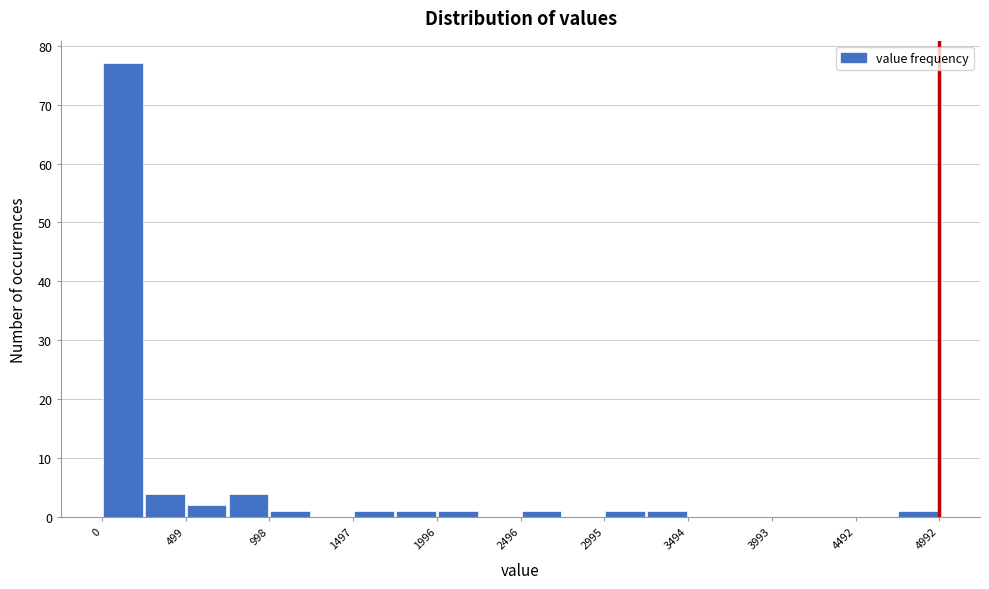

Reading left to right, transcribe this chart: for each bar, give the range it covers on the x-axis and its height. Neither the bar edges nor the heights are printed on the chart, so give them approximately, as read against the axes.

0 to 250: 77
250 to 500: 4
500 to 750: 2
750 to 1000: 4
1000 to 1250: 1
1250 to 1500: 0
1500 to 1750: 1
1750 to 2000: 1
2000 to 2250: 1
2250 to 2500: 0
2500 to 2750: 1
2750 to 3000: 0
3000 to 3250: 1
3250 to 3500: 1
3500 to 3750: 0
3750 to 4000: 0
4000 to 4250: 0
4250 to 4500: 0
4500 to 4750: 0
4750 to 5000: 1